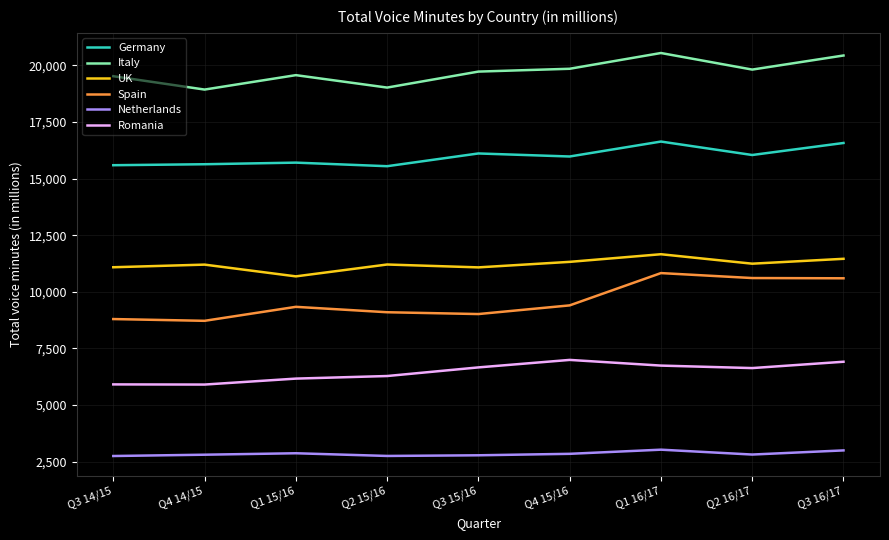

List the series in order of their peak value, lowest first.

Netherlands, Romania, Spain, UK, Germany, Italy